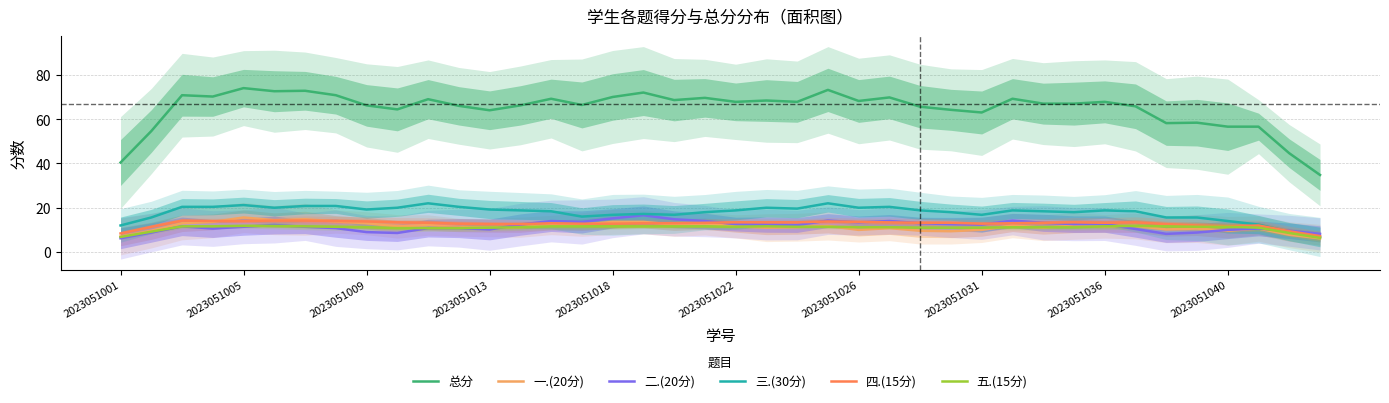

Read the 一.(20分) value at 39.

6.2